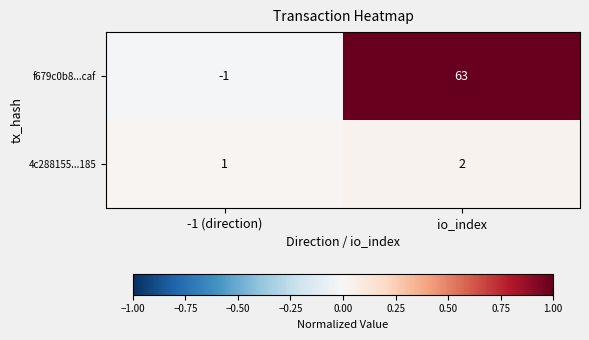

Rank the series at -1 (direction) from lowest to highest value.

f679c0b8...caf, 4c288155...185